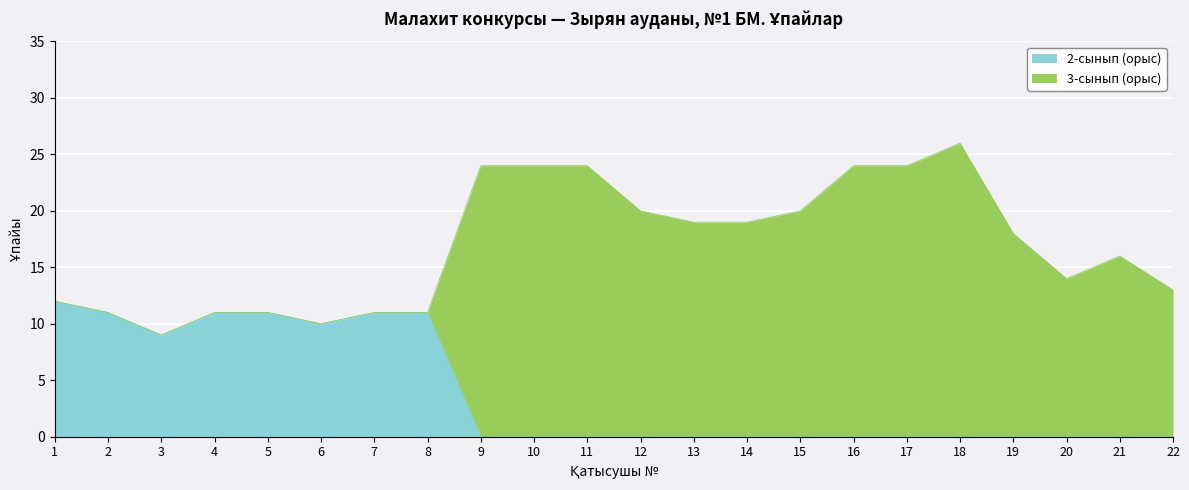

At which category does the data reach its first local valley?

3